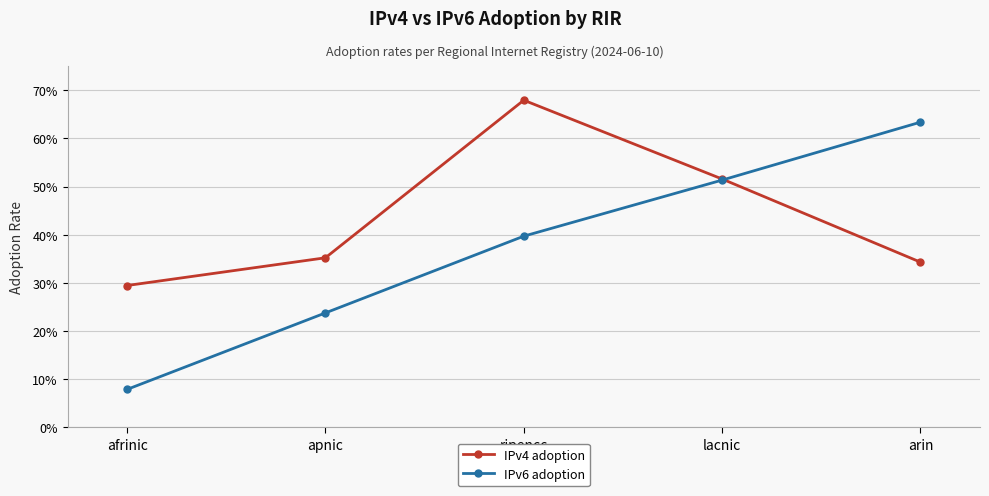

What is the difference between the IPv4 adoption values at afrinic and apnic?

0.1